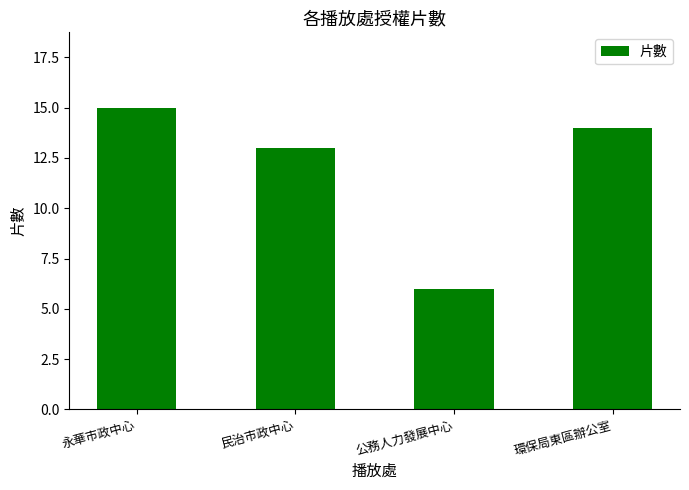

What position from the left is 環保局東區辦公室?

4